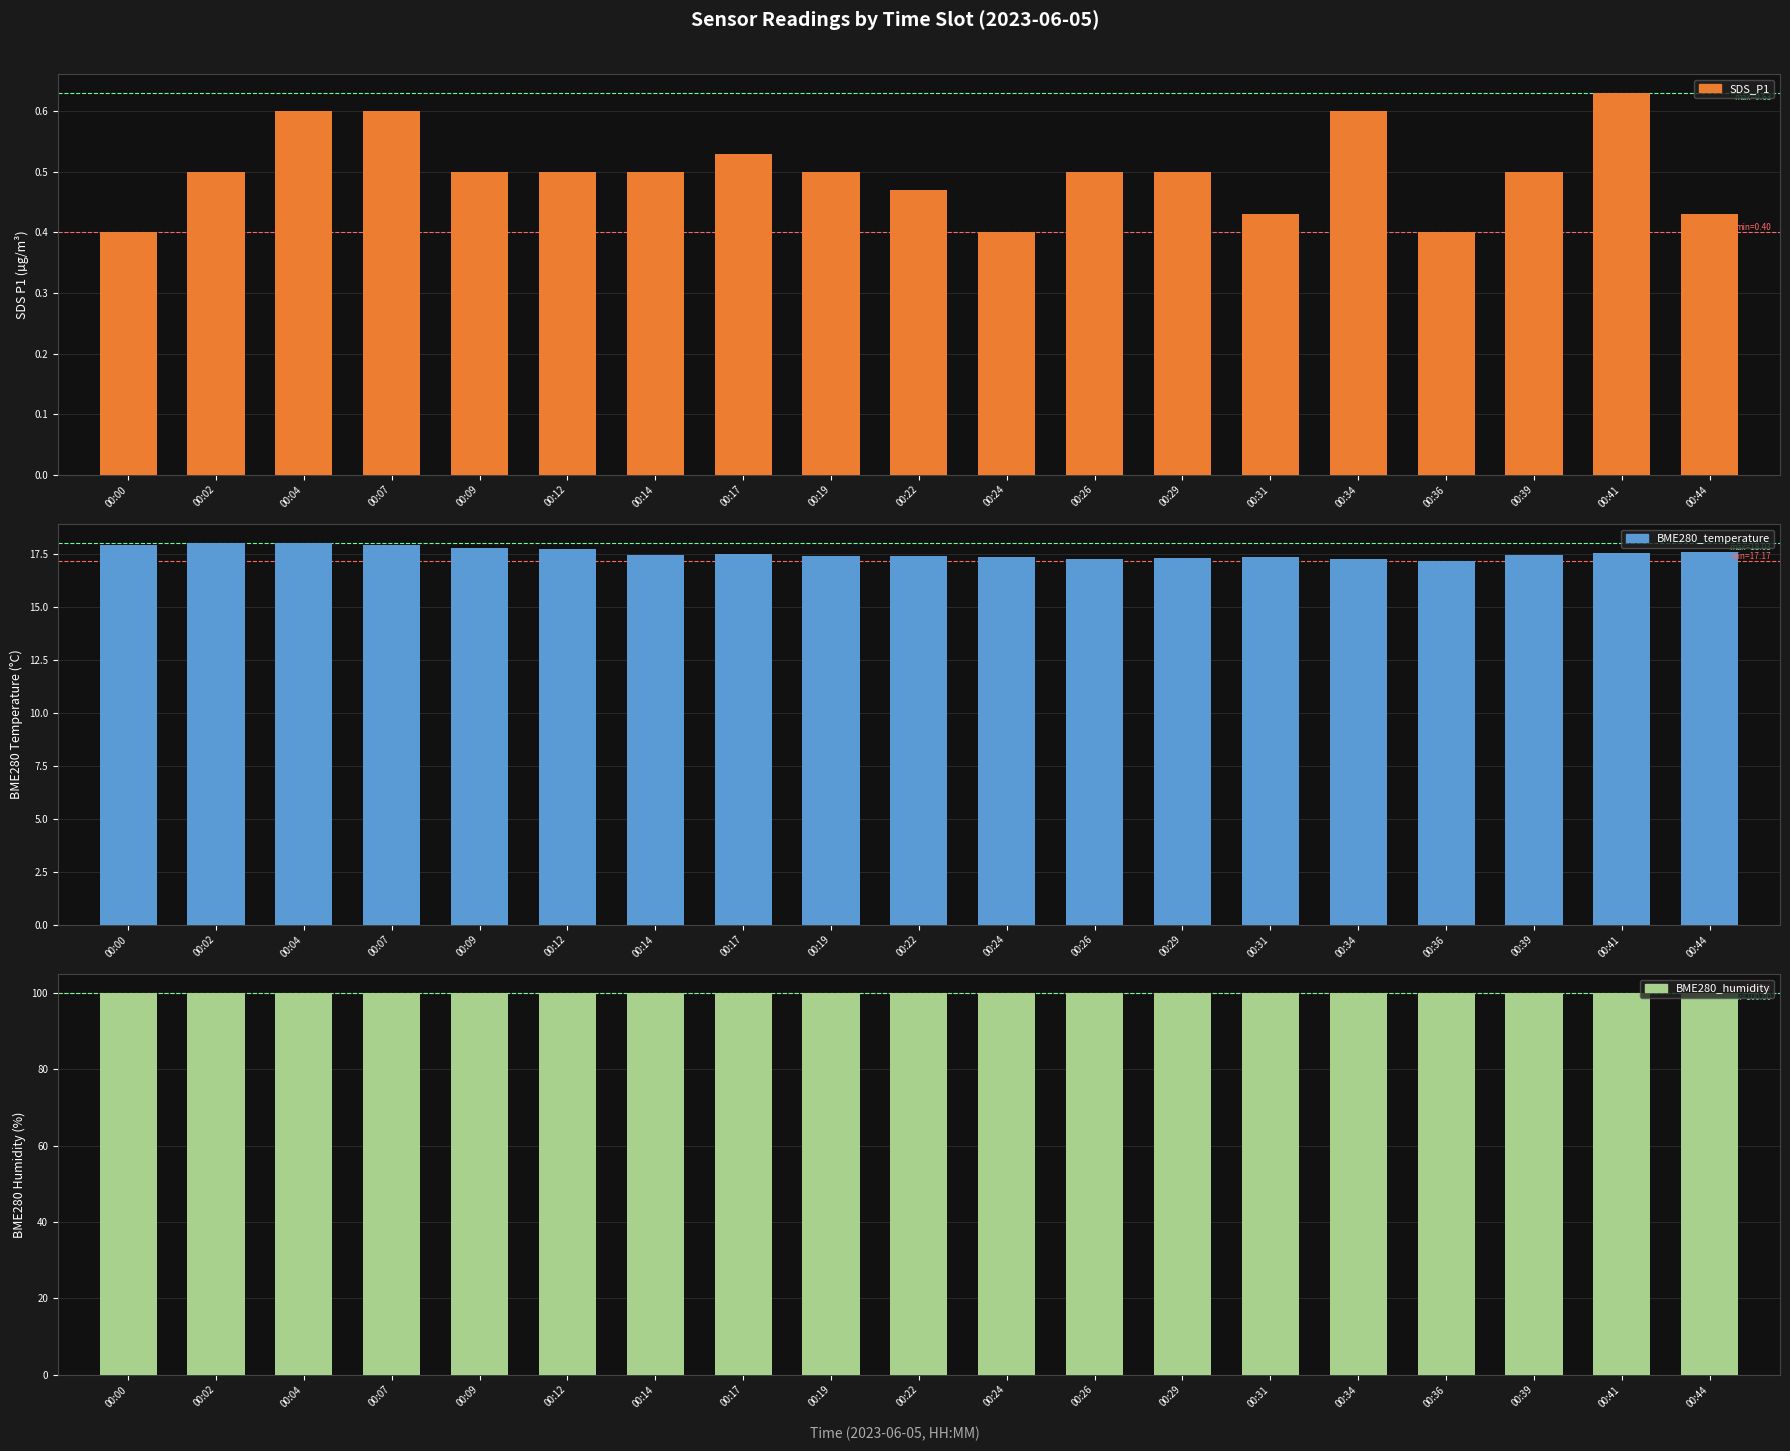

Rank the categories by SDS_P1 value from highest to lowest.

00:41, 00:04, 00:07, 00:34, 00:17, 00:02, 00:09, 00:12, 00:14, 00:19, 00:26, 00:29, 00:39, 00:22, 00:31, 00:44, 00:00, 00:24, 00:36